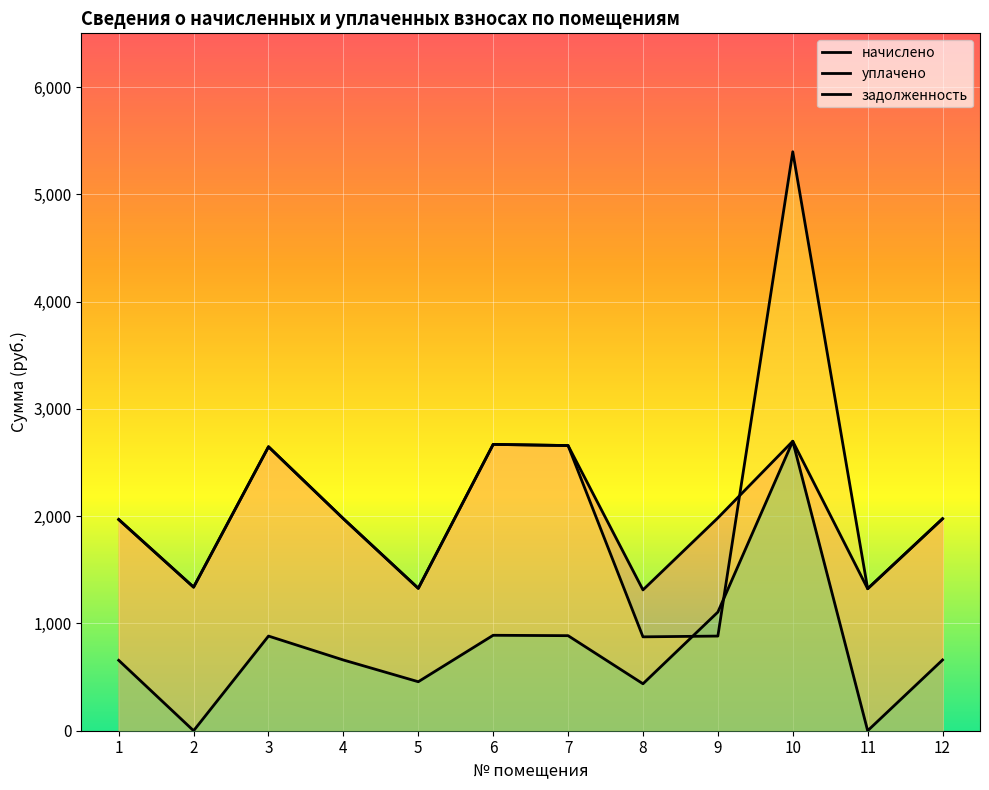

Reading left to right, list all the values displayed in this chart.

начислено: 1=1968.6	2=1338.1	3=2646.8	4=1976.0	5=1327.1	6=2668.9	7=2657.8	8=1312.4	9=1983.3	10=2698.2	11=1323.4	12=1976.0
уплачено: 1=1968.6	2=1338.1	3=2646.8	4=1976.0	5=1327.1	6=2668.9	7=2657.8	8=875.0	9=882.2	10=5396.3	11=1323.4	12=1976.0
задолженность: 1=656.2	2=0.0	3=882.3	4=659.1	5=456.6	6=889.6	7=886.0	8=437.5	9=1105.8	10=2698.2	11=0.0	12=659.7